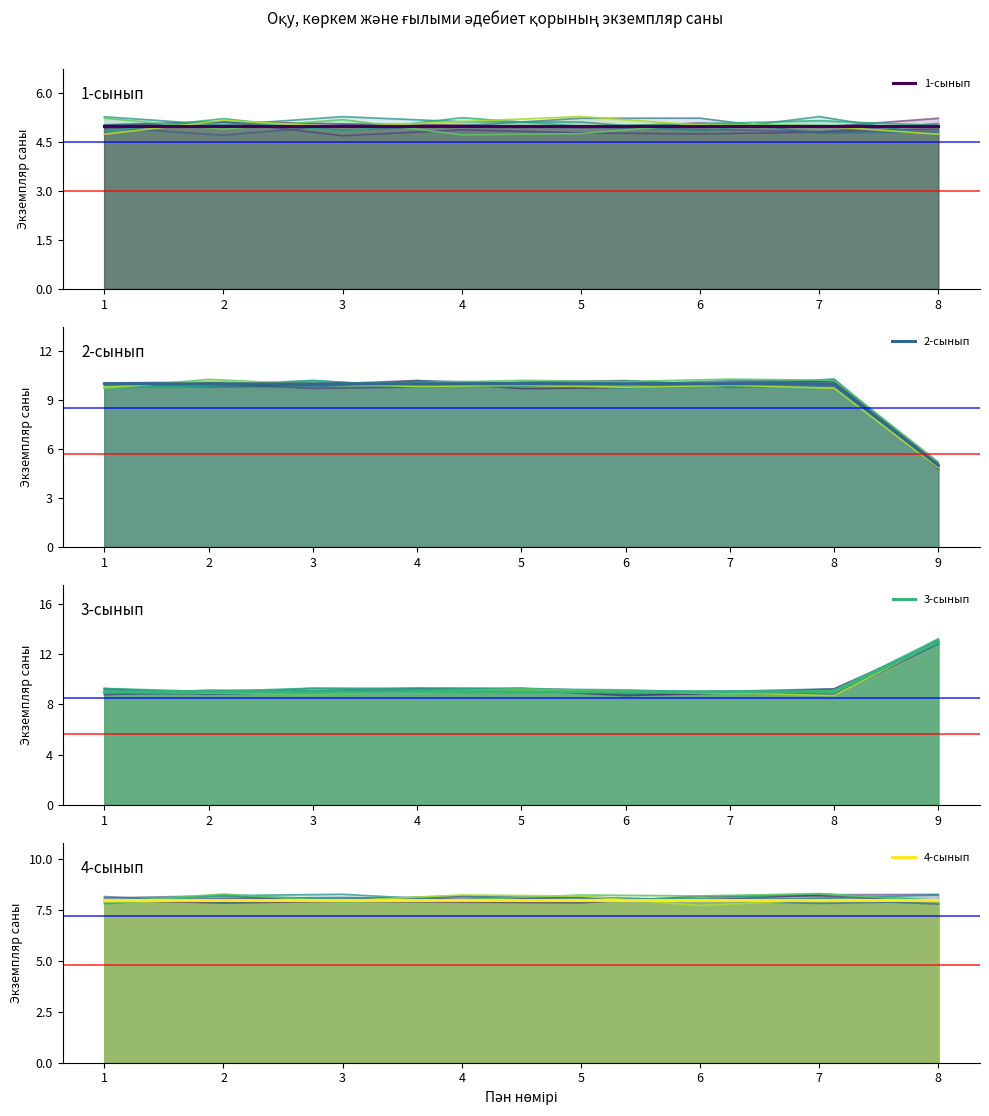

At how many categories does at least one series exceed 8?

9